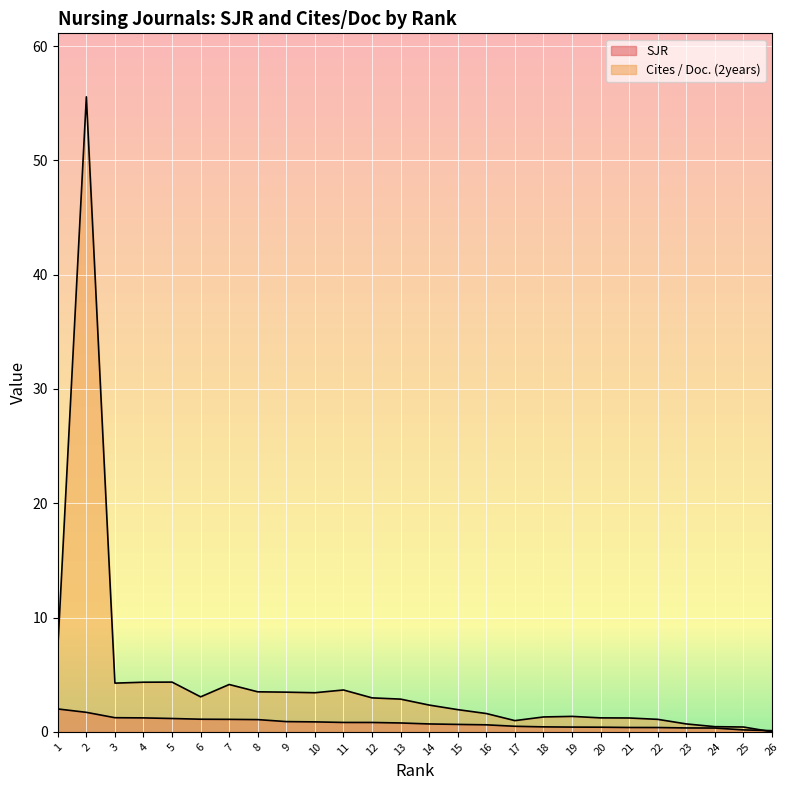

At which label does SJR reach its peak?

1